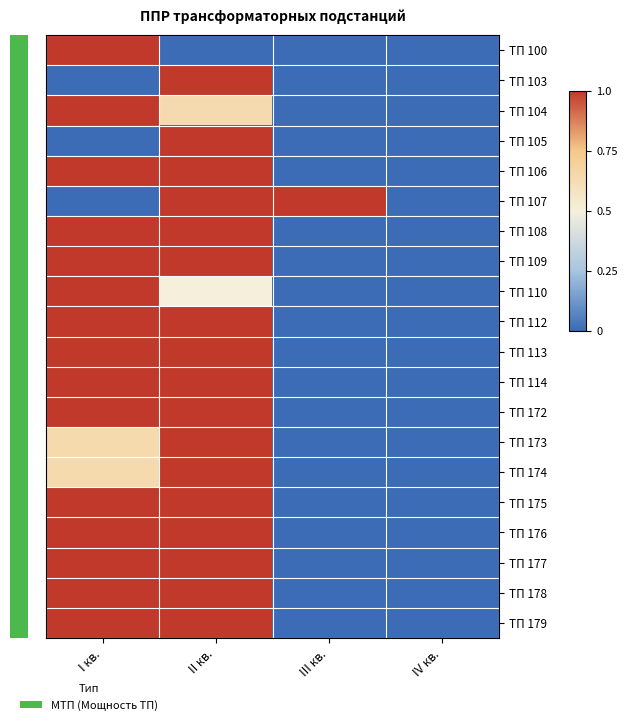

At which category is the sum across all series the highest?

II кв.